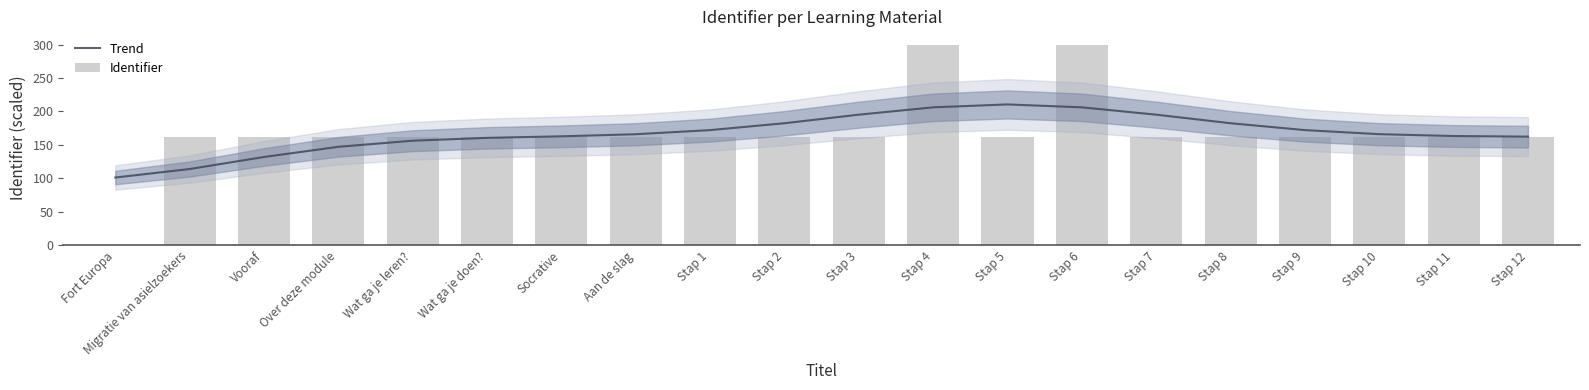

Which series changed the most between Vooraf and Stap 2?

Trend